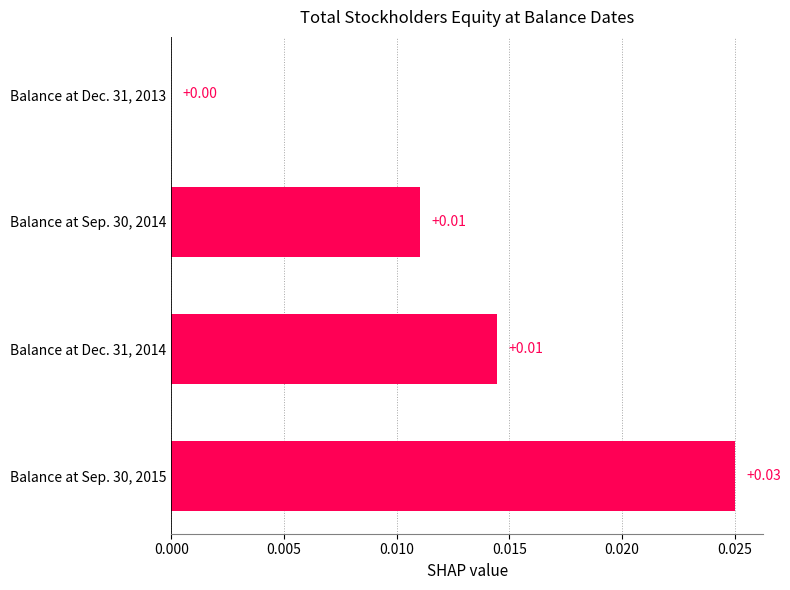

Which has a higher value, Balance at Sep. 30, 2014 or Balance at Sep. 30, 2015?

Balance at Sep. 30, 2015